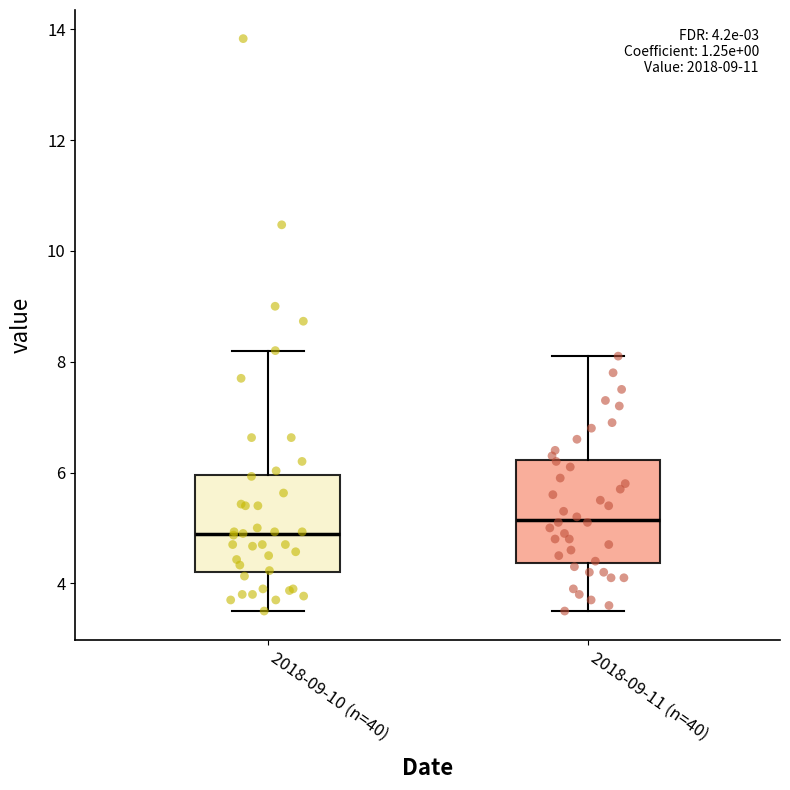

Which box has the lowest median line?

2018-09-10 (n=40)